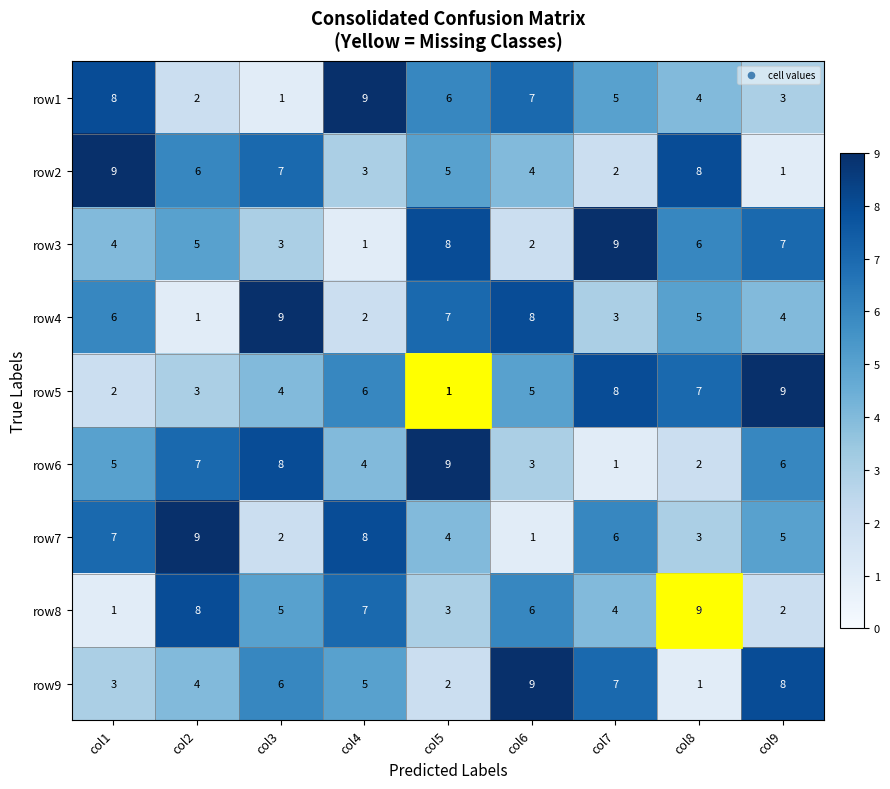

At col1, list the series in order from largest to smallest.

row2, row1, row7, row4, row6, row3, row9, row5, row8